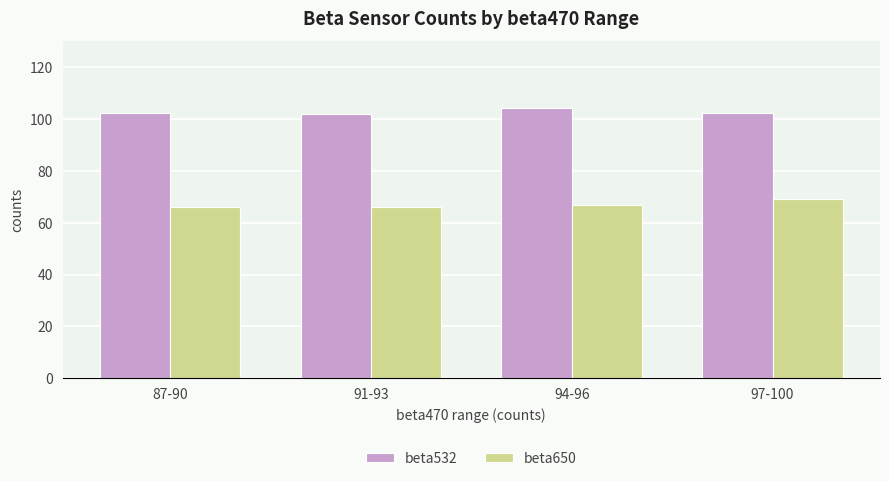

Read the beta650 value at 91-93.

66.0